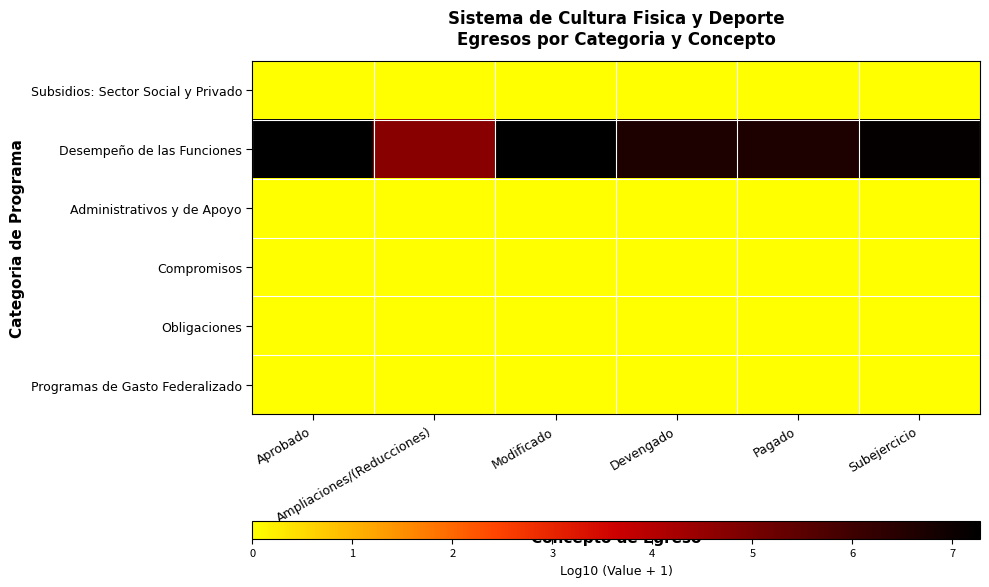

Between Aprobado and Modificado, which is larger?

Aprobado